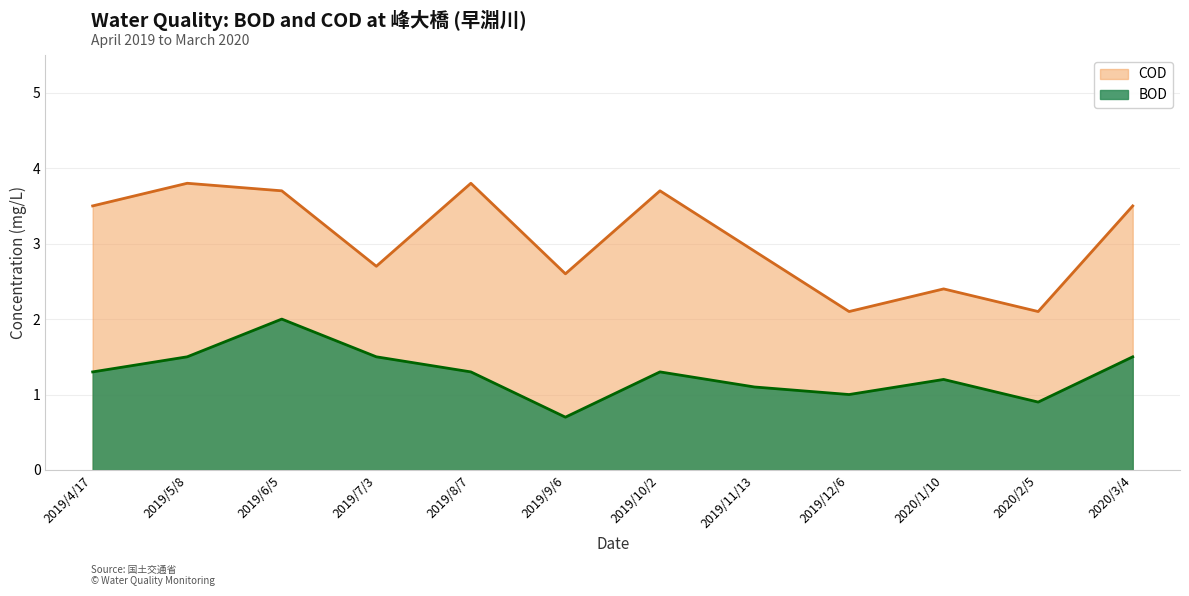

At how many categories does at least one series exceed 1?

12